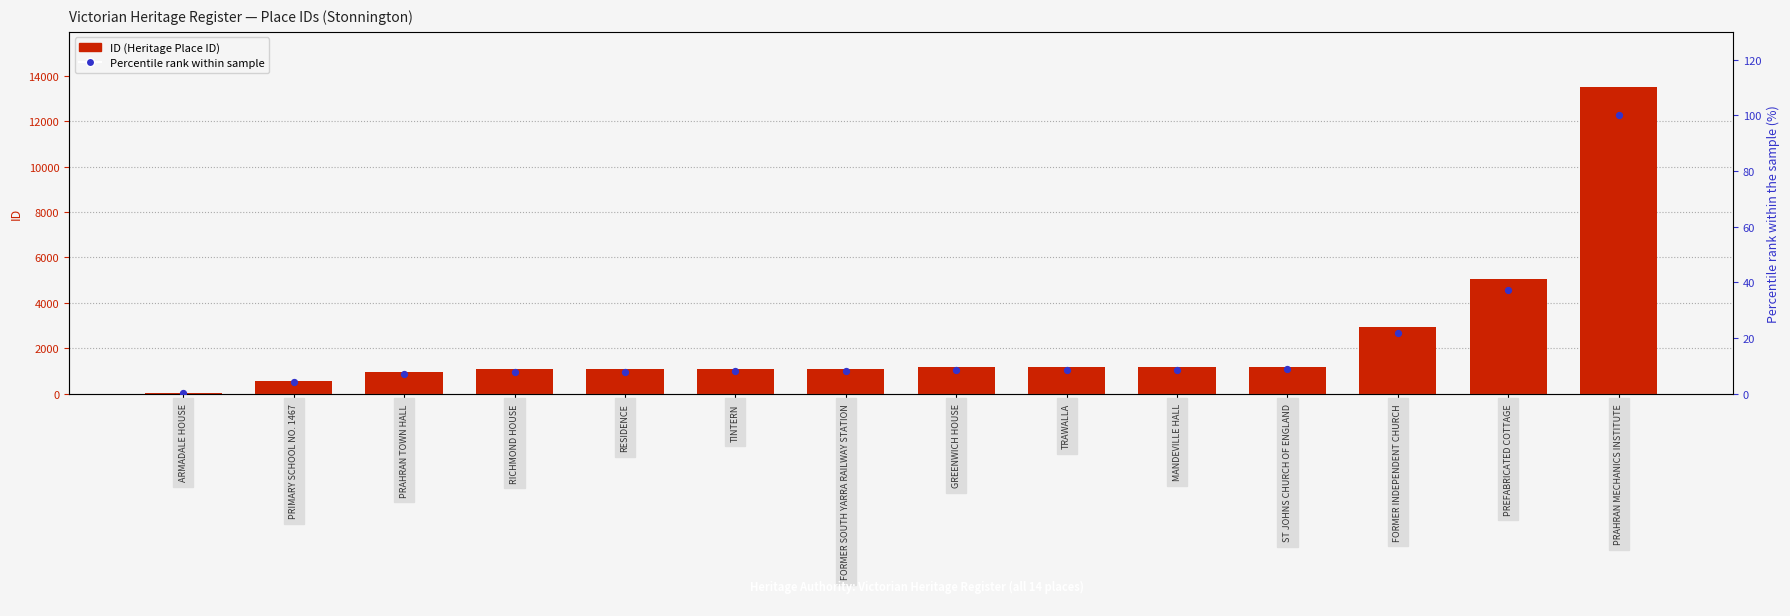

What are all the series names shown in the legend?

ID (Heritage Place ID), Percentile rank within sample